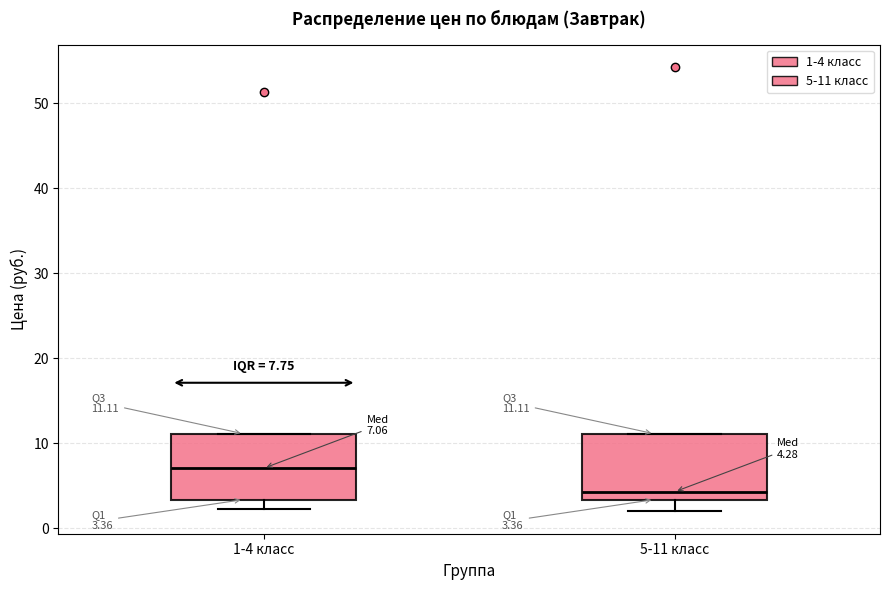

Which box has the lowest median line?

5-11 класс